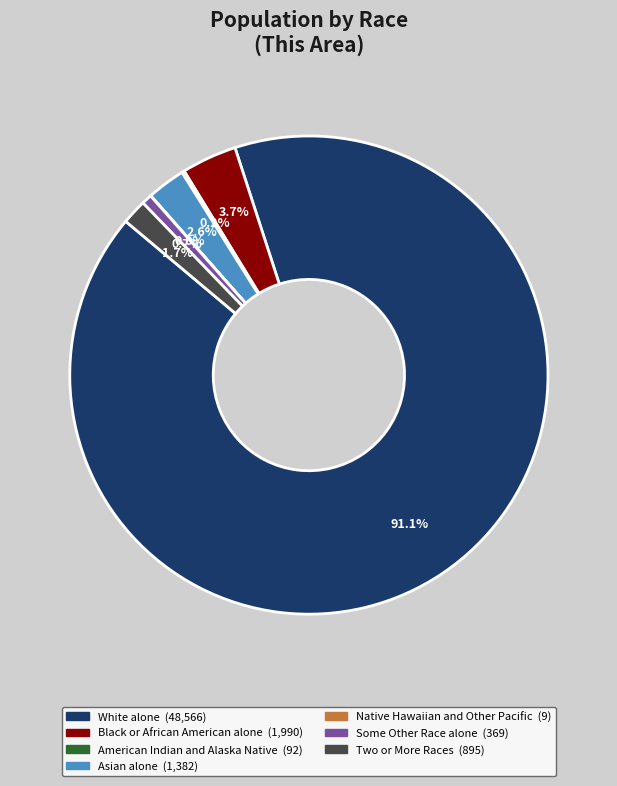

Which slice is the largest?

White alone